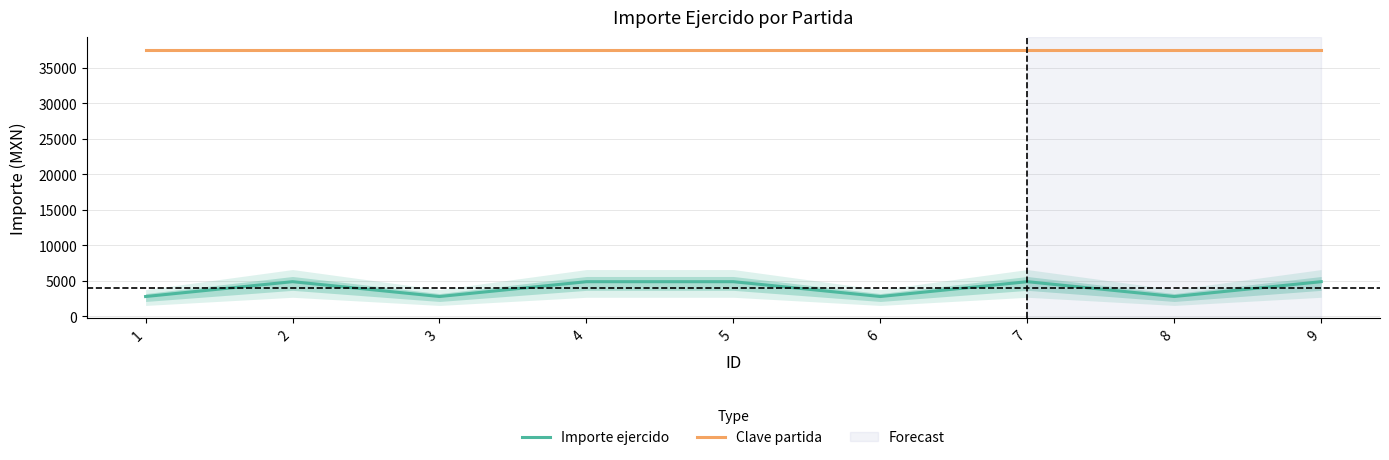

Reading left to right, extract all data points from this chart.

Importe ejercido: 2790	4878	2790	4878	4878	2790	4878	2790	4878
Clave partida: 37504	37504	37504	37504	37504	37504	37504	37504	37504